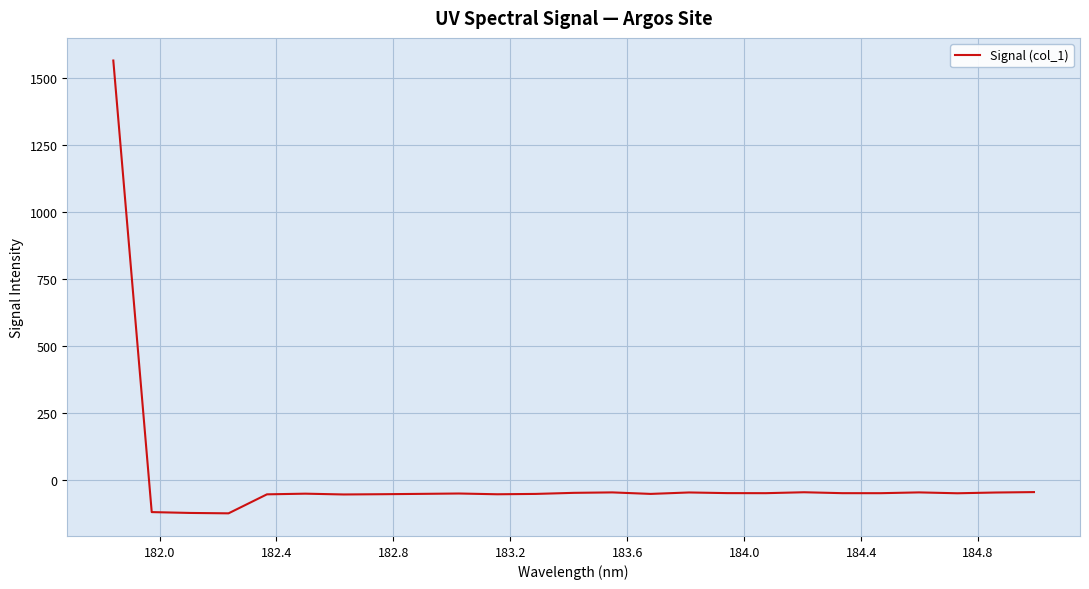

What is the greatest value displayed?

1565.5